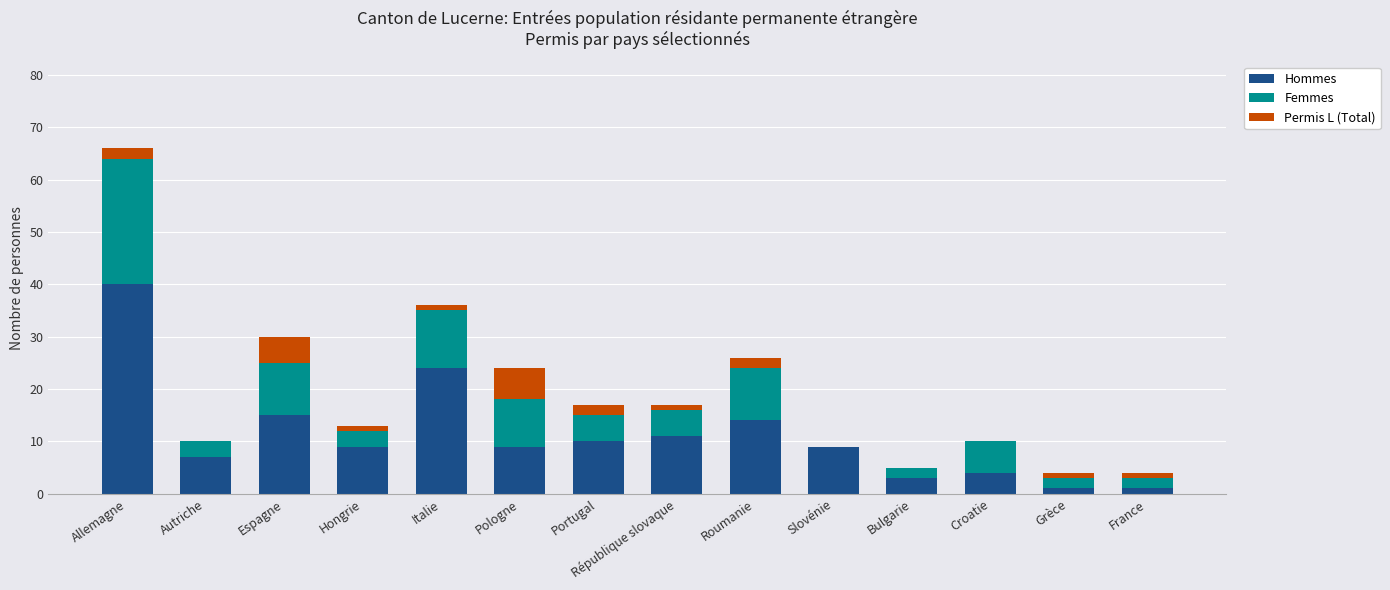

At which category is the sum across all series the highest?

Allemagne